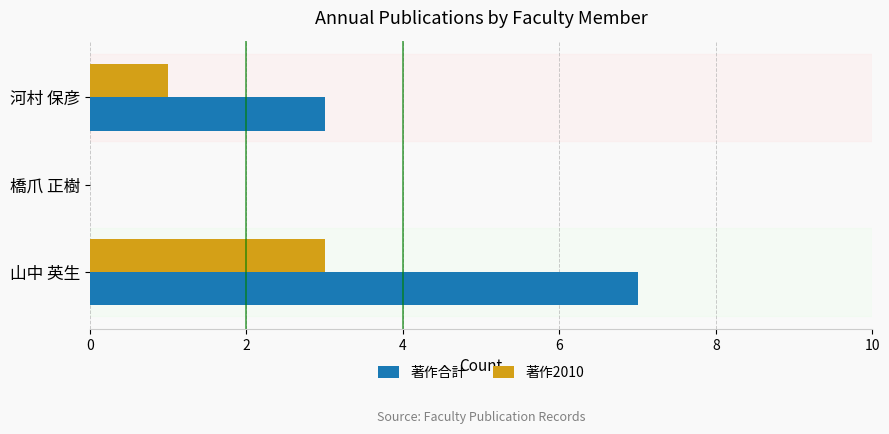

What is the sum of all 著作2010 values?

4